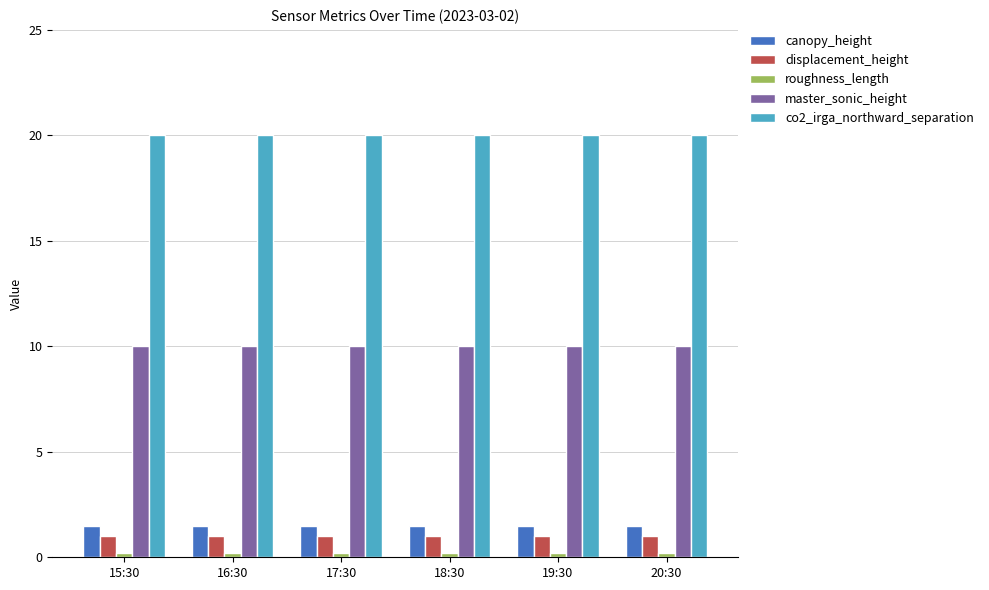

Does the chart contain stacked bars?

No